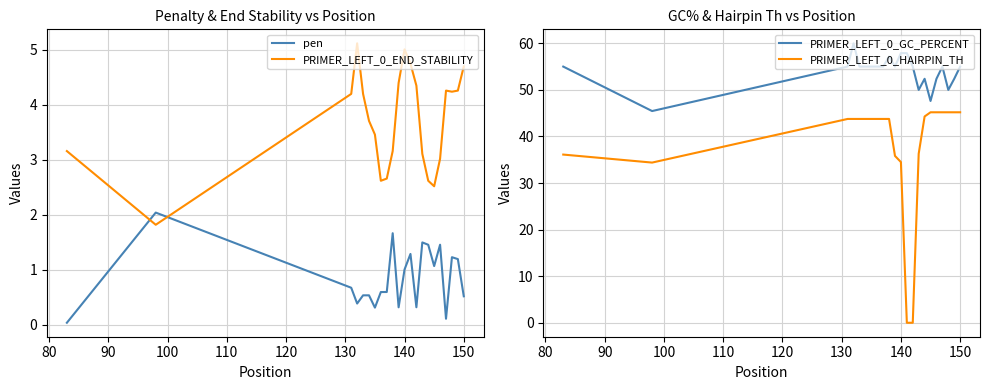

What is the sum of all PRIMER_LEFT_0_HAIRPIN_TH values?

842.6